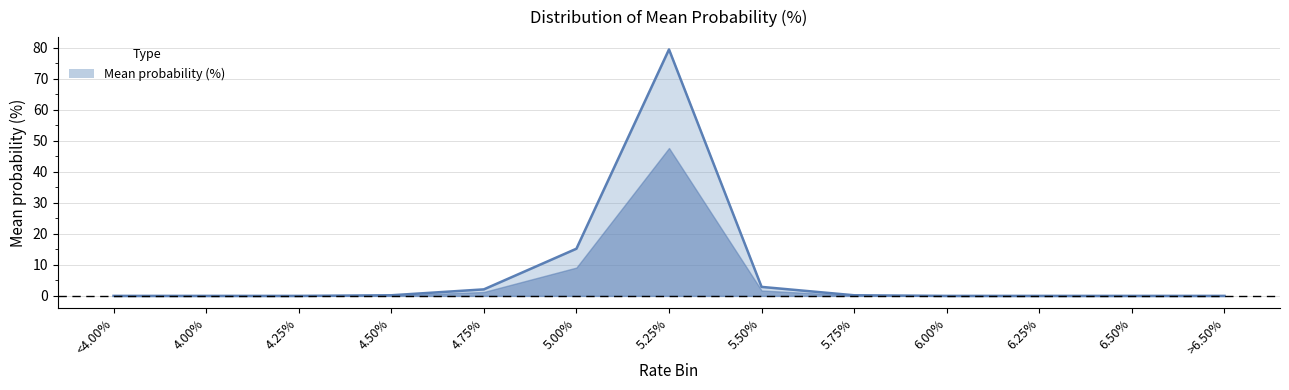

Which has a higher value, 6.25% or 5.25%?

5.25%